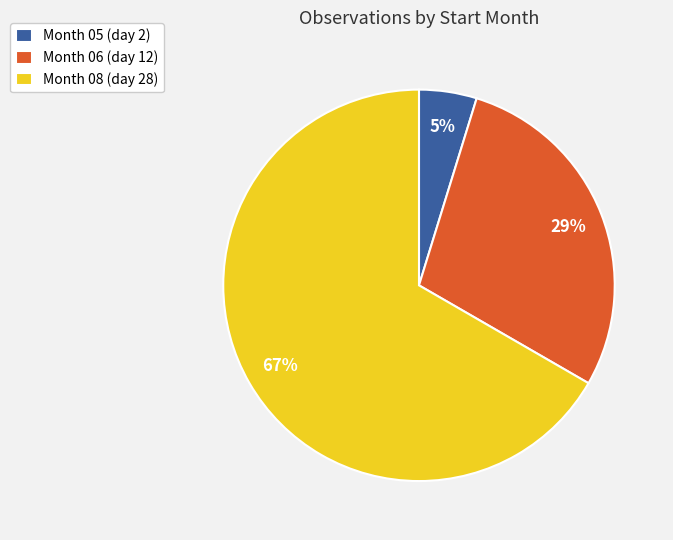

Which slice represents more than half of the pie?

Month 08 (day 28)